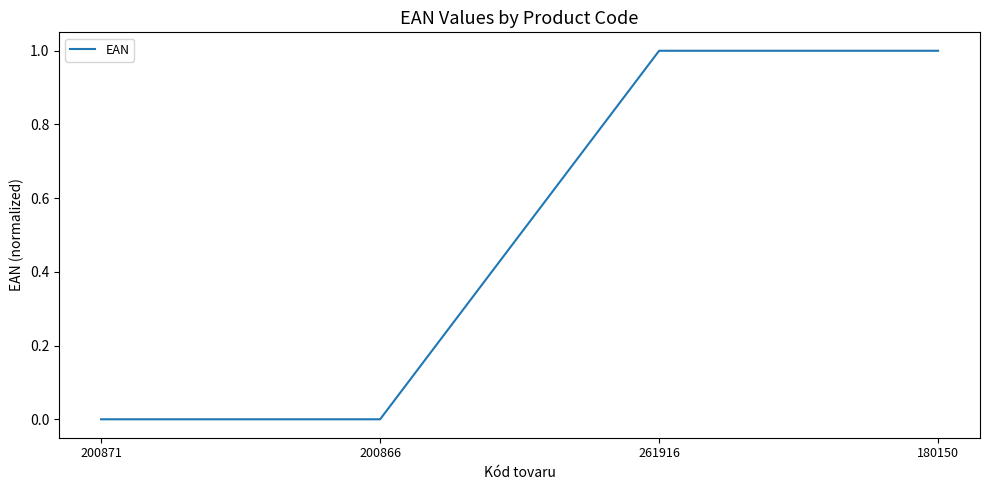

Which has a higher value, 200871 or 180150?

180150